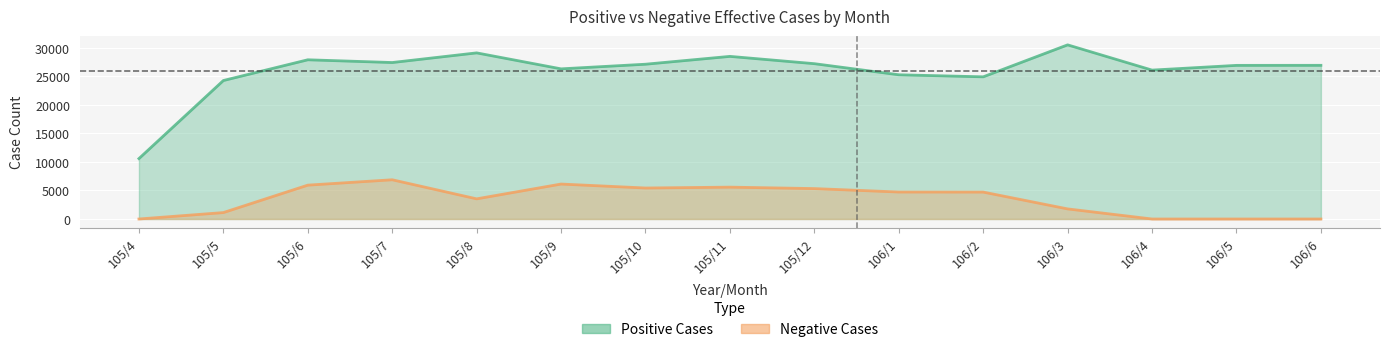

How many interior local valleys does the negative series have?

2